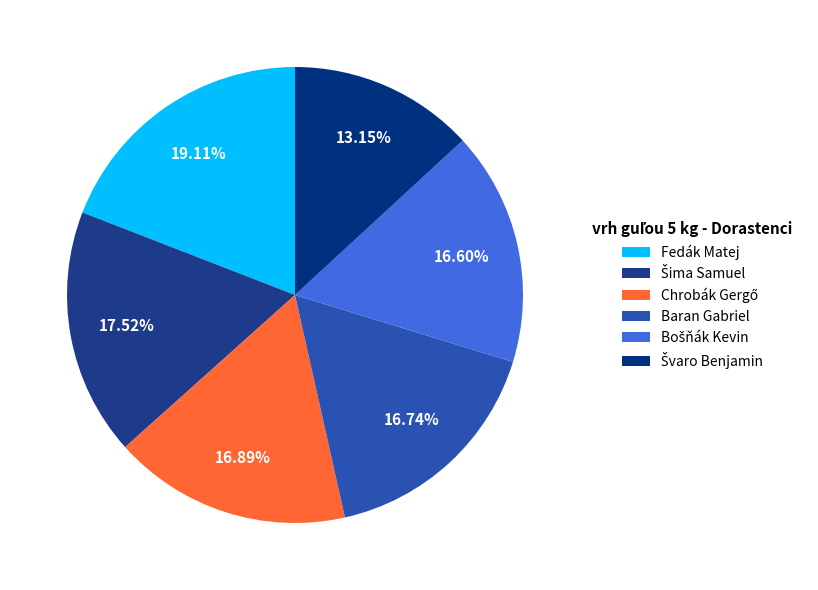

What is the ratio of the value at Bošňák Kevin to the value at Šima Samuel?

0.9